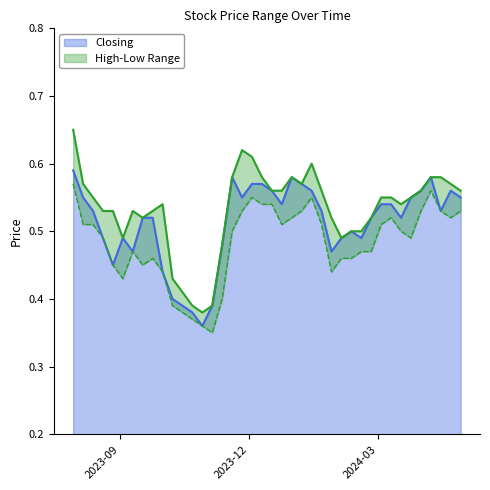

What is the average value of the Low series?

0.5